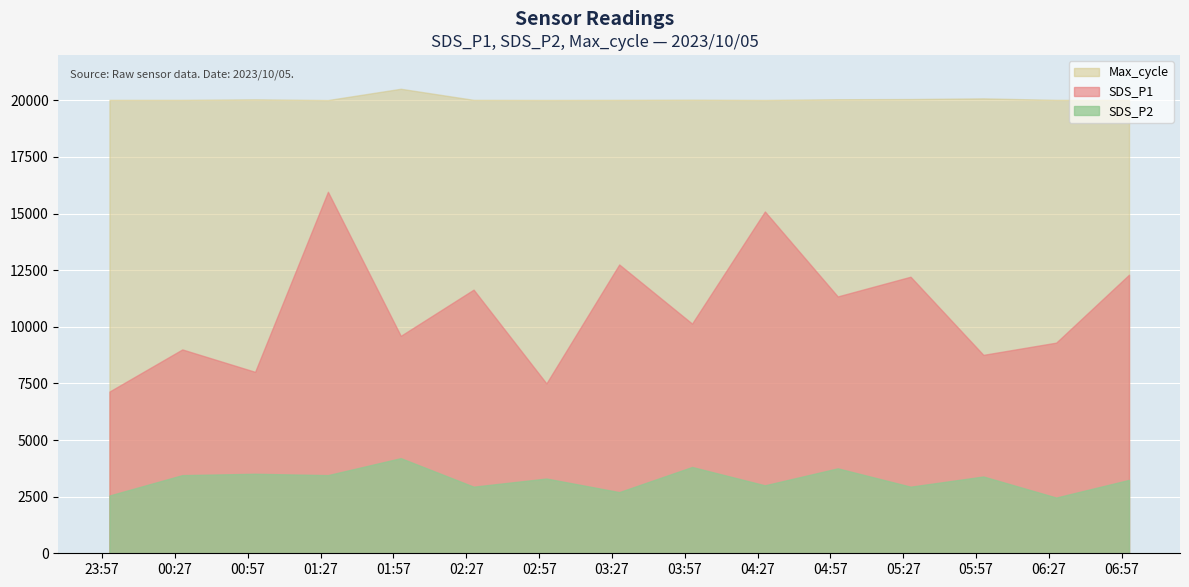

Which series has the largest range (max minus min)?

SDS_P1